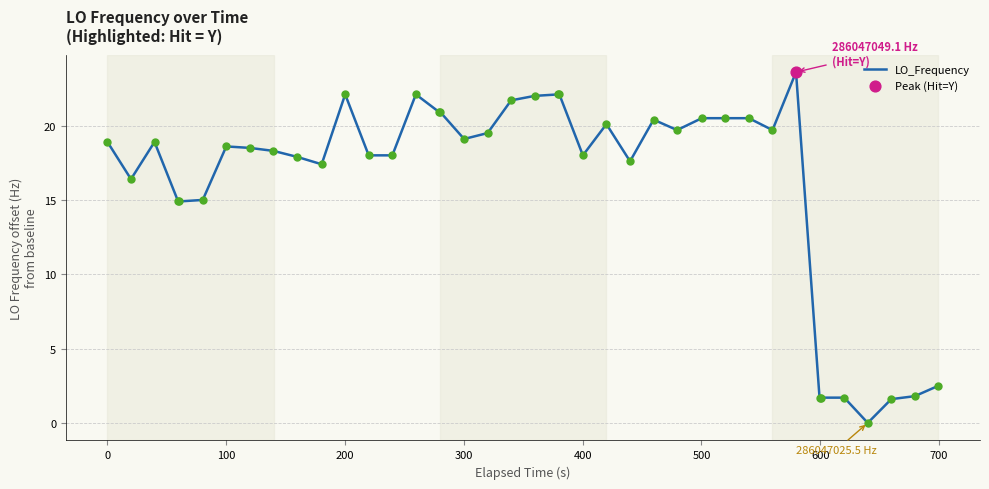

What is the maximum value shown in the chart?

23.6